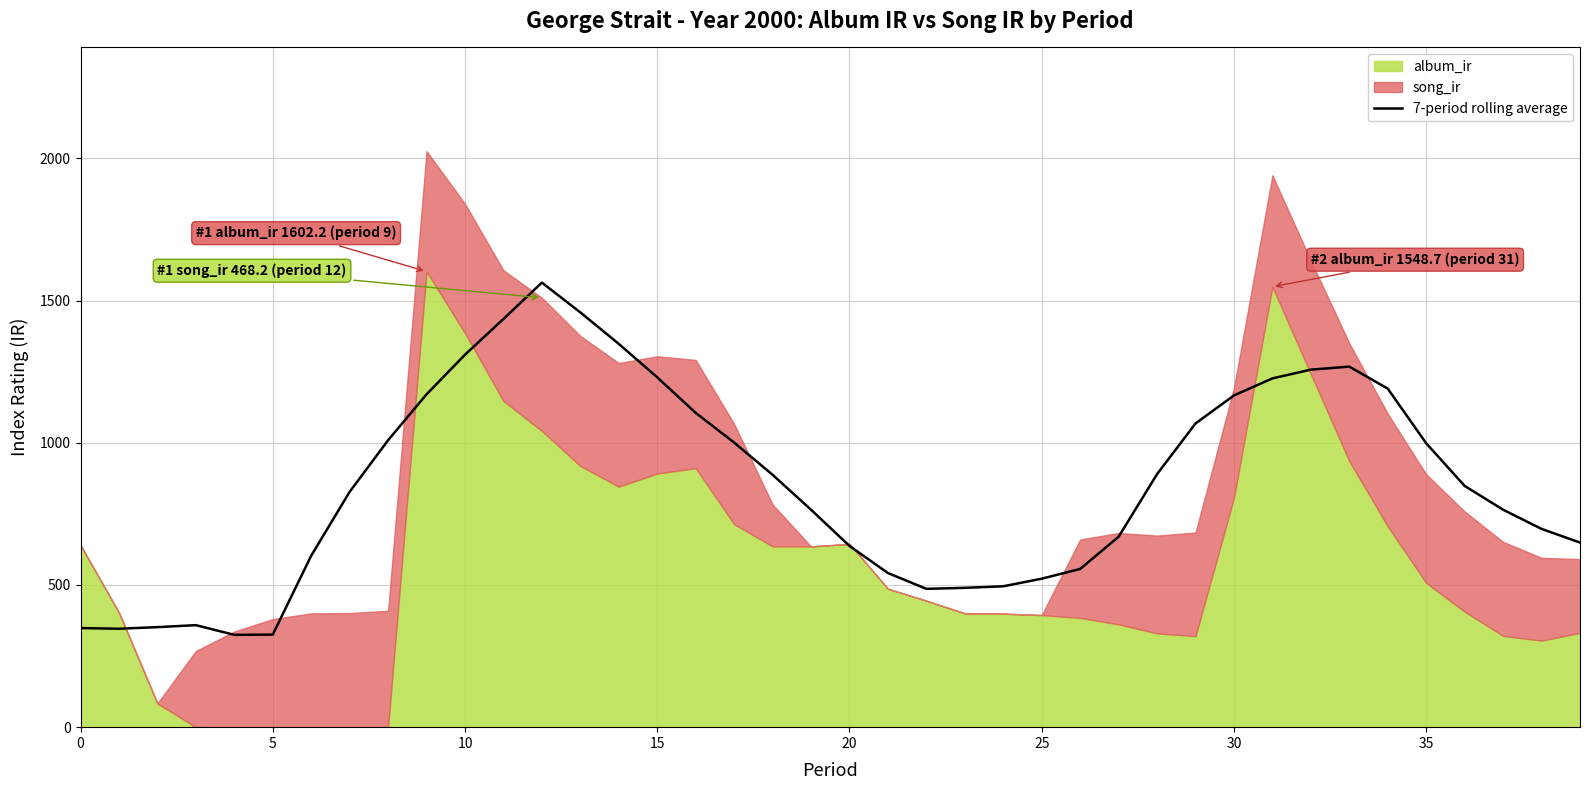

The value at 25 is 328.7. True or false?

False